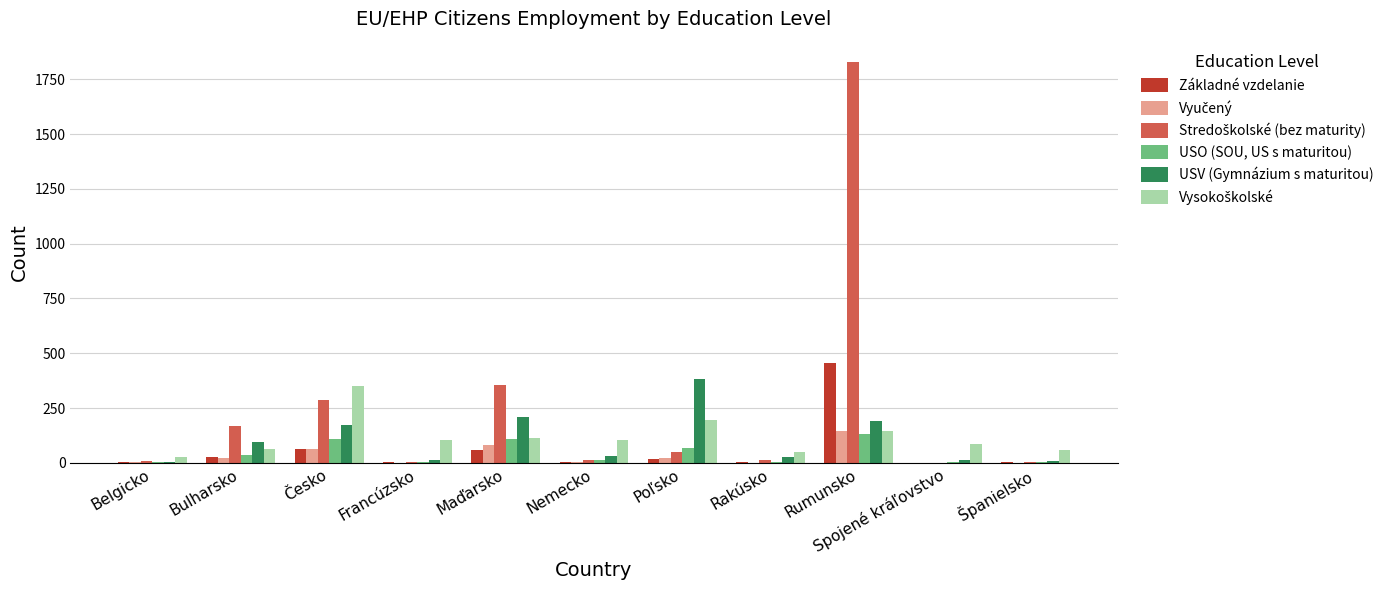

What is the maximum value shown in the chart?

1830